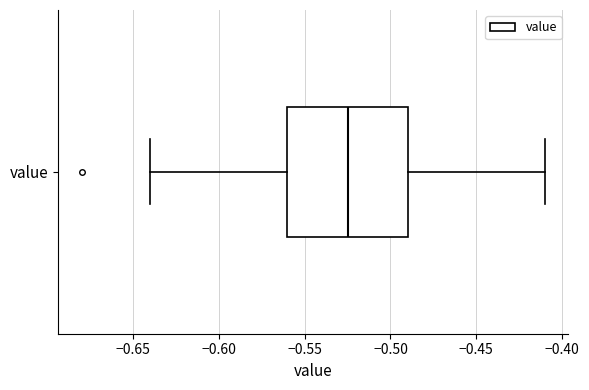

Where is the right edge of the box for value on the x-axis? The values are not printed on the chart, so give them approximately, as read against the axis.

-0.490